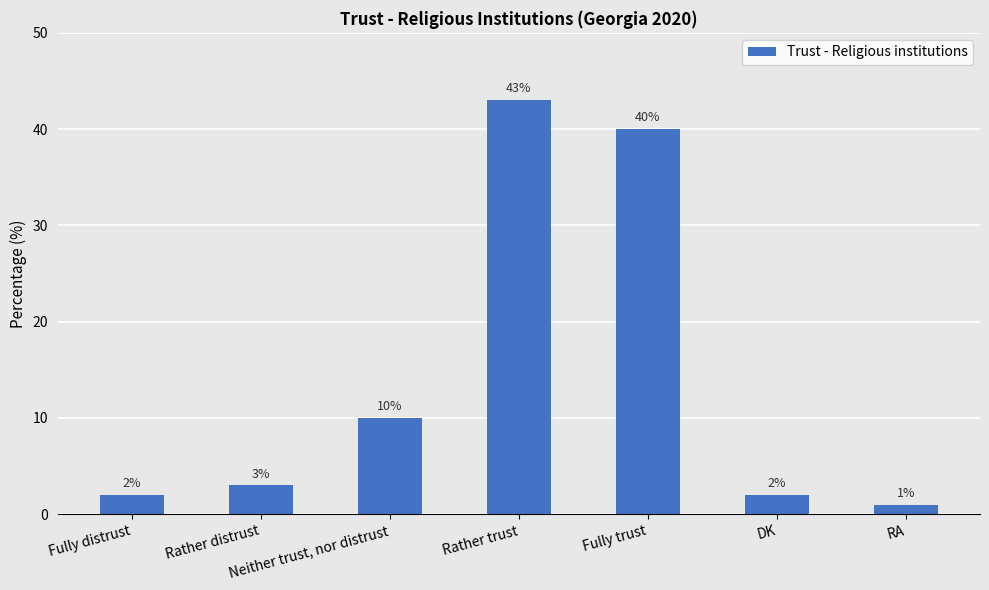

What position from the right is Fully trust?

3